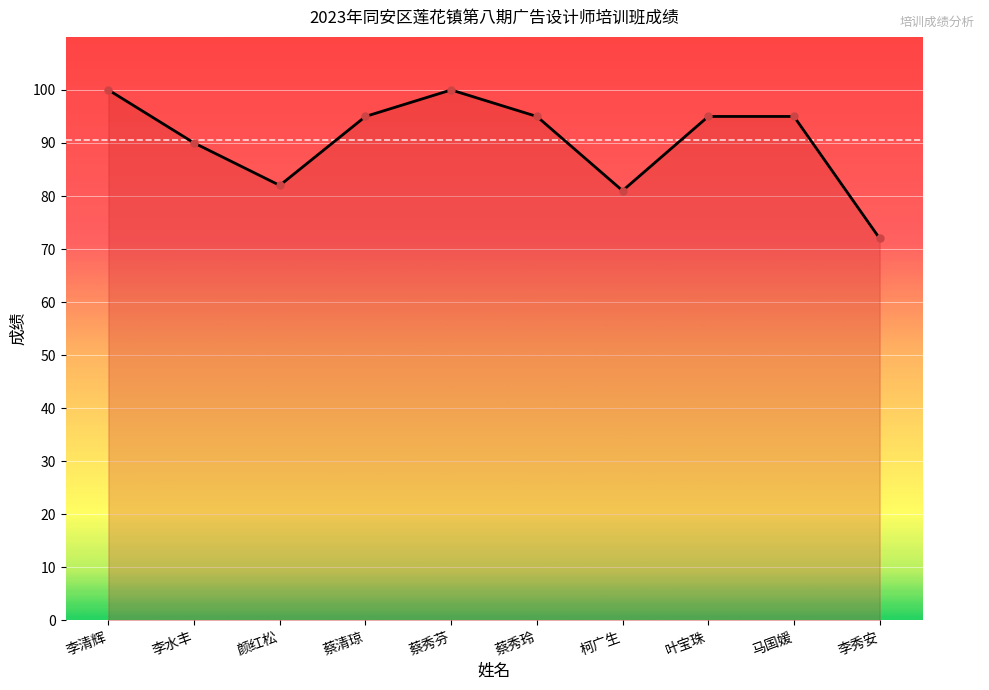

What is the minimum value shown in the chart?

72